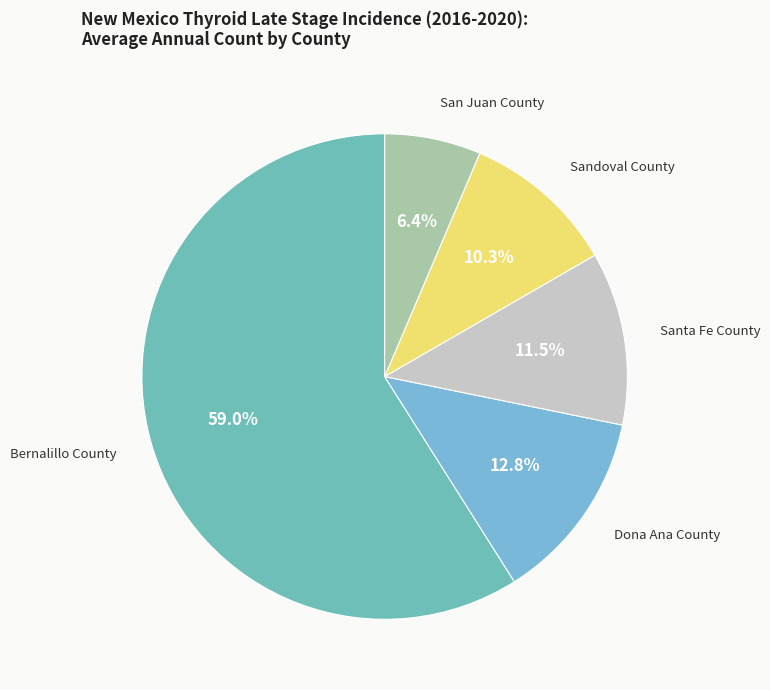

Which category accounts for the majority?

Bernalillo County